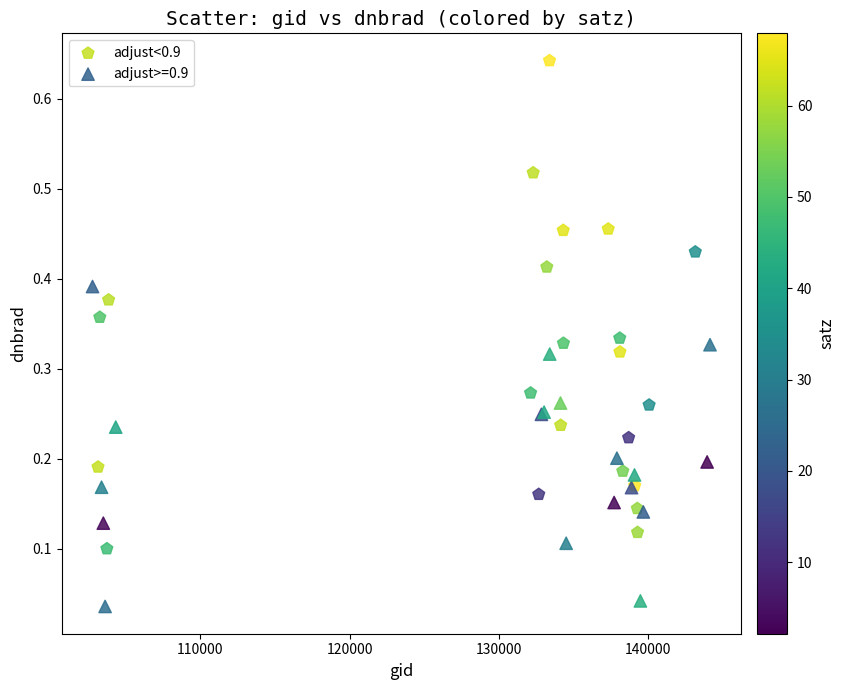

Which series reaches the maximum Y coordinate?

adjust<0.9